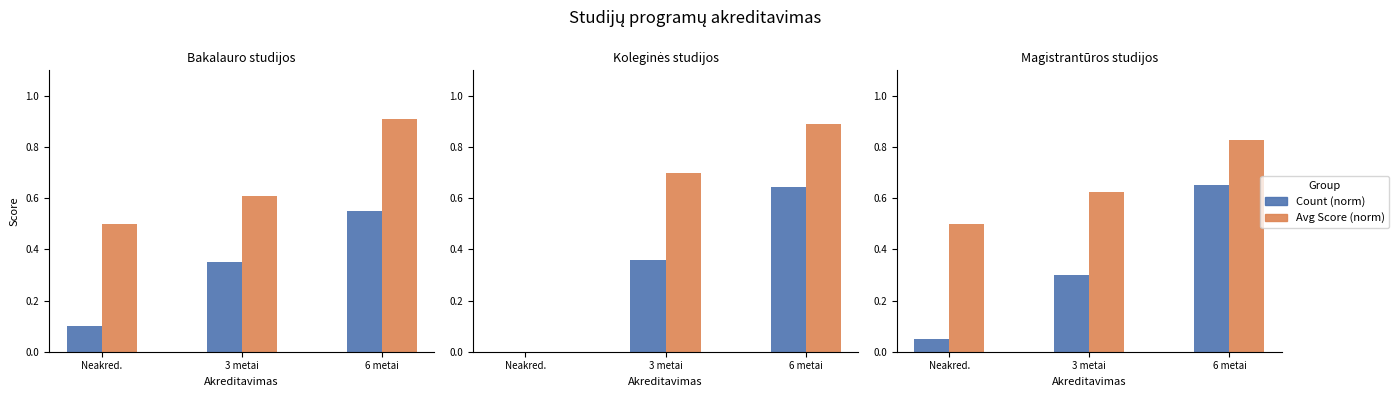

Between Neakred. and 3 metai, which series saw the biggest shift?

Count (norm)